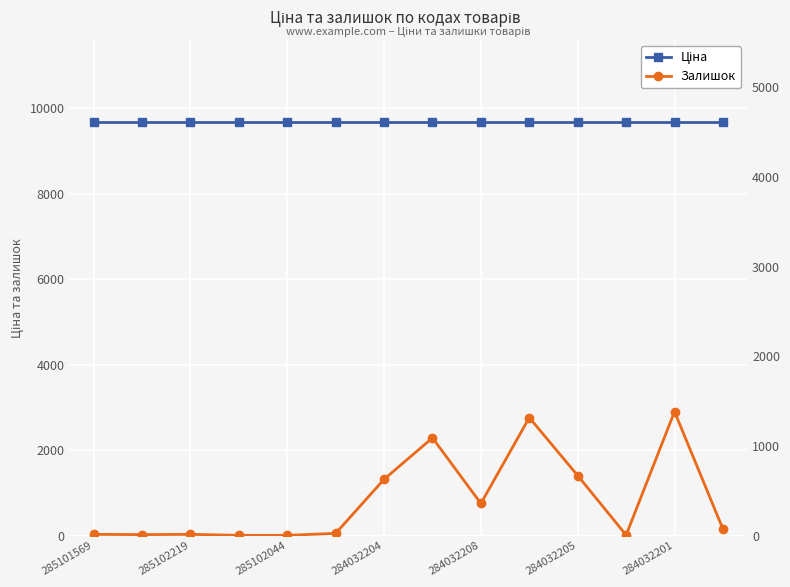

What is the total value across all series at 284032208?

10022.7